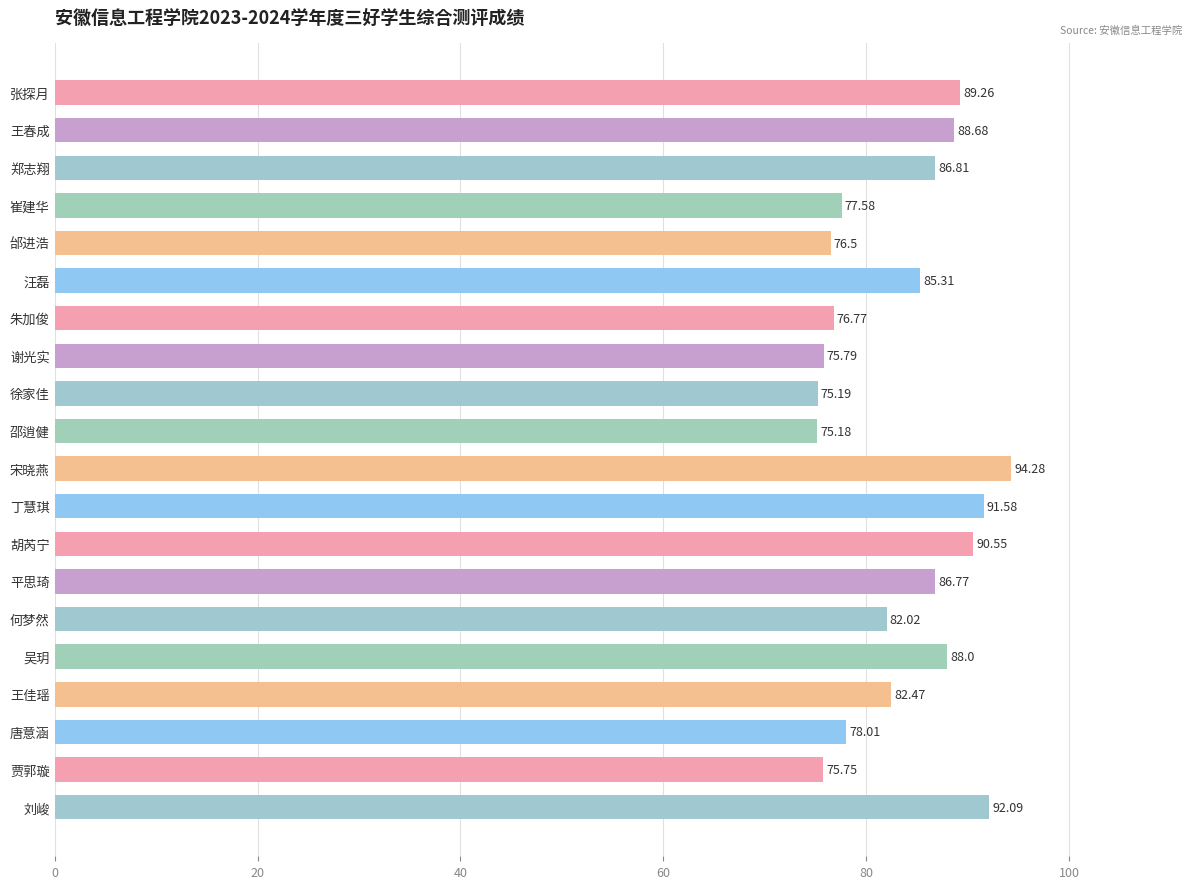

What is the label of the 4th bar from the bottom?

王佳瑶